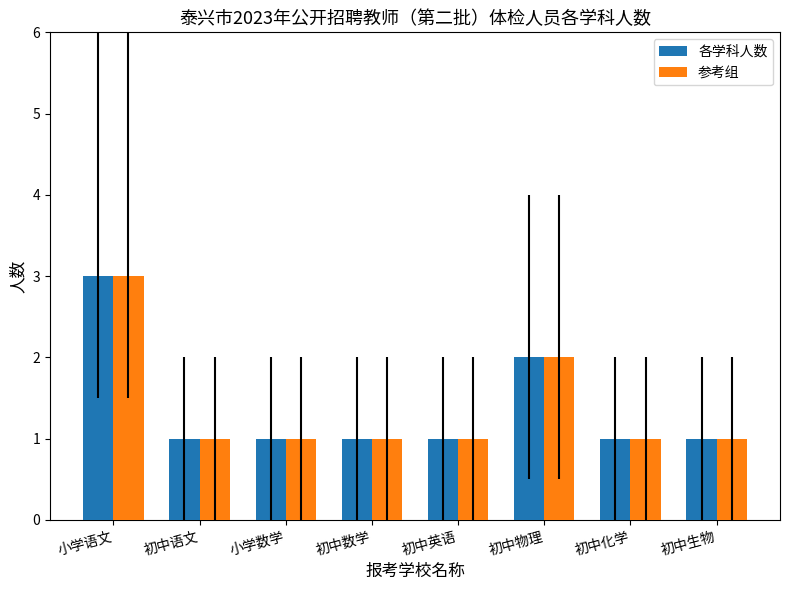

What is the label of the 6th bar from the left?

初中物理